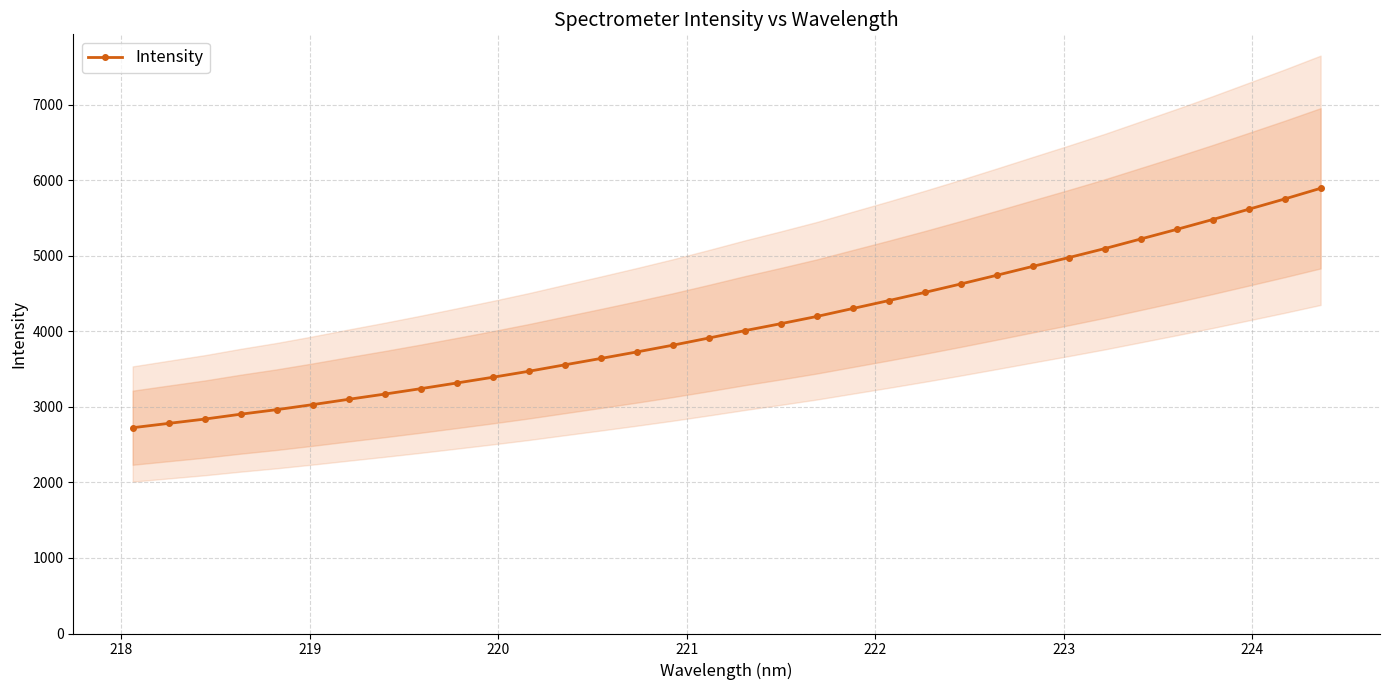

What is the value of the Intensity point at the 6th from the left?

3030.1